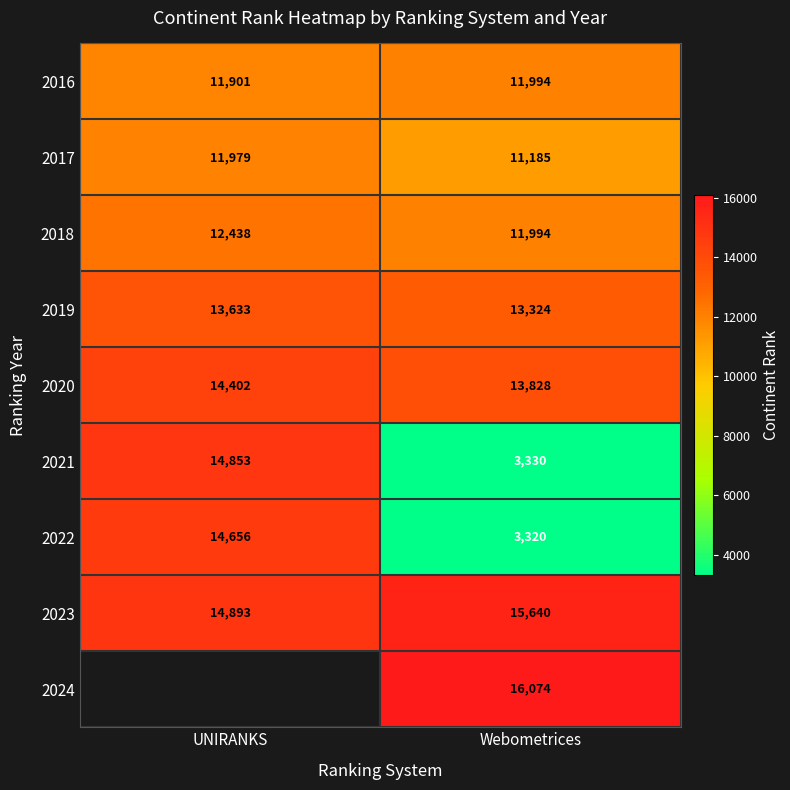

At which label is 2016 closest to 11947?

UNIRANKS